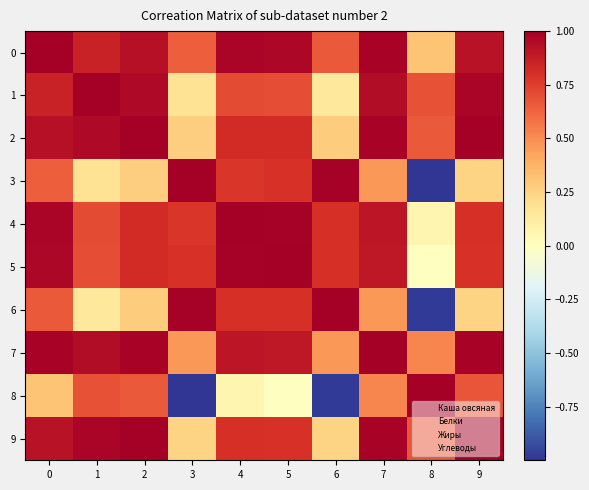

Rank the series at 6 from highest to lowest value.

6, 3, 5, 4, 0, 7, 2, 9, 1, 8